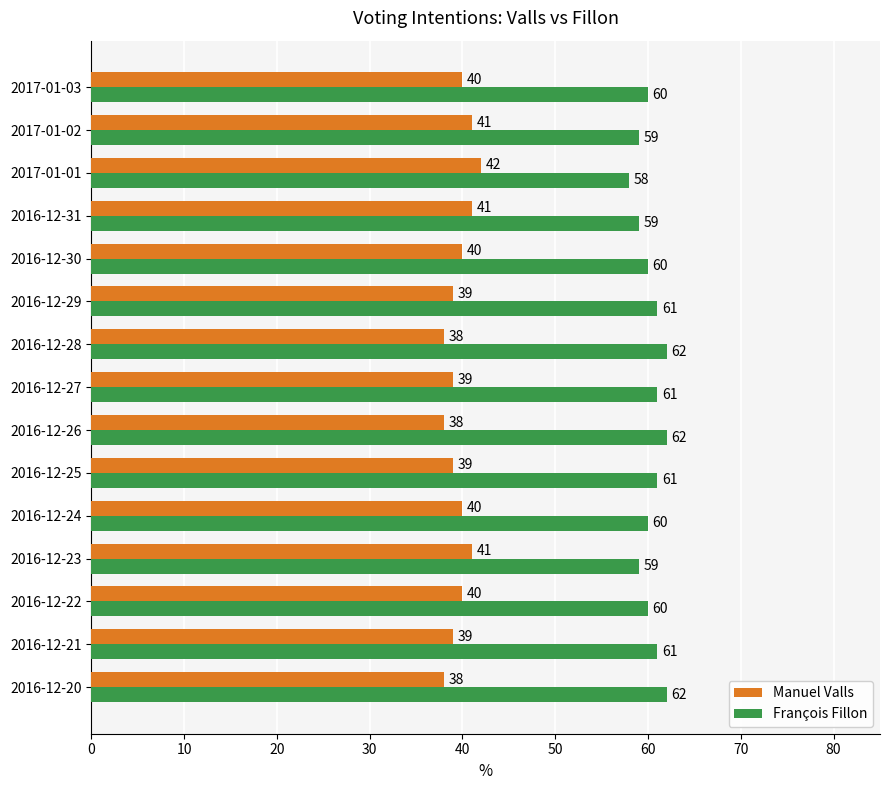

At how many categories does at least one series exceed 46?

15